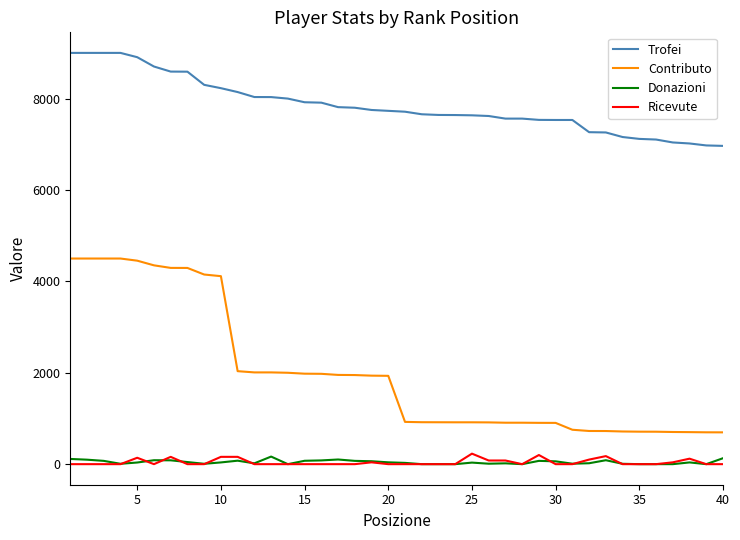

What is the greatest value displayed?

9000